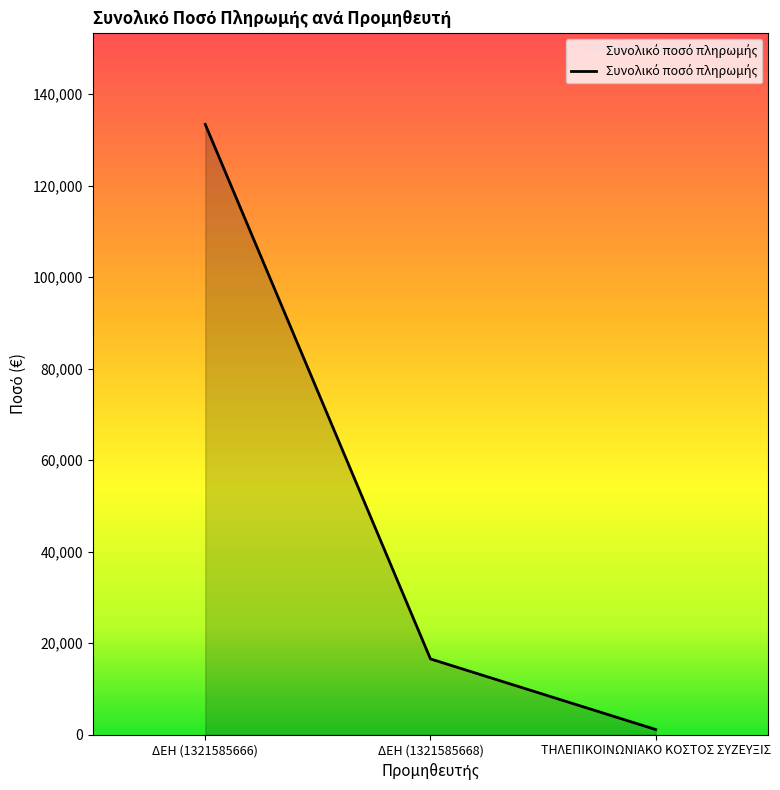

True or false: the data shows 1132.2 at ΤΗΛΕΠΙΚΟΙΝΩΝΙΑΚΟ ΚΟΣΤΟΣ ΣΥΖΕΥΞΙΣ.

True